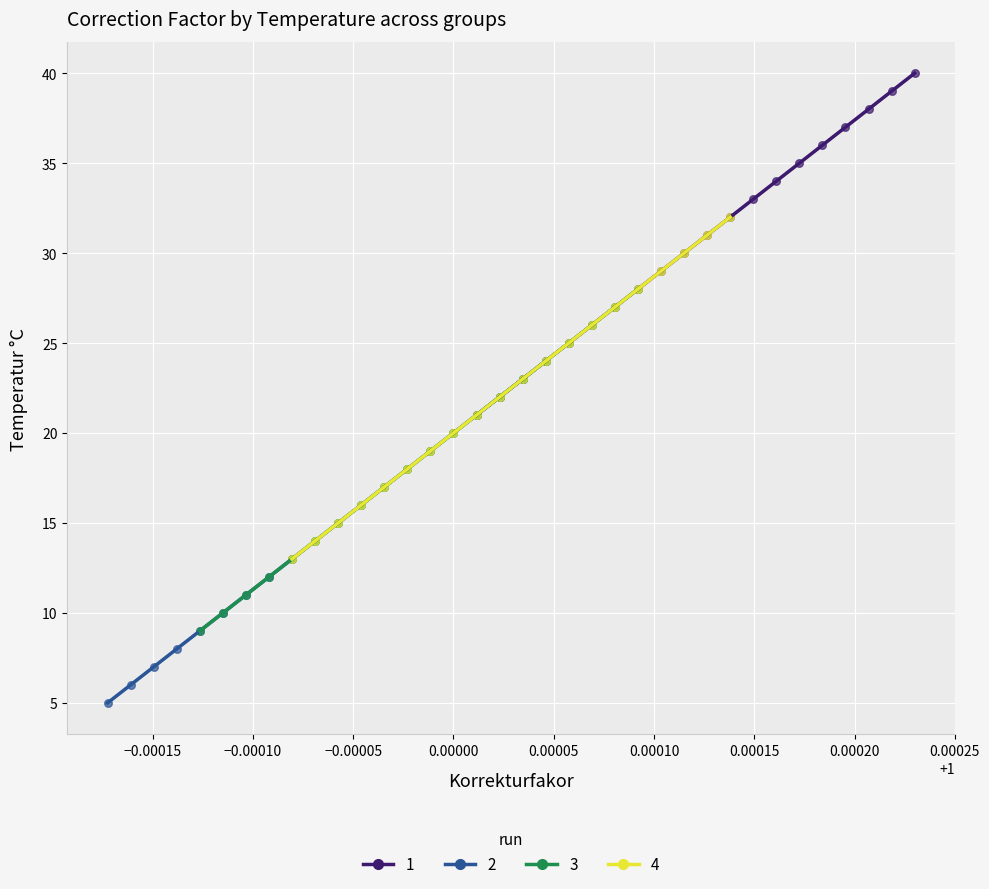

Which series reaches the minimum Y coordinate?

2